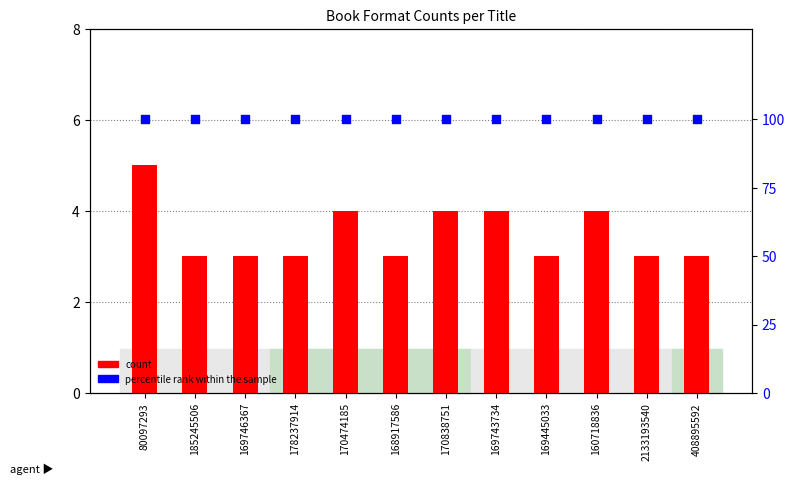

Is the value of count at 80097293 greater than the value of percentile rank within the sample at 160718836?

No